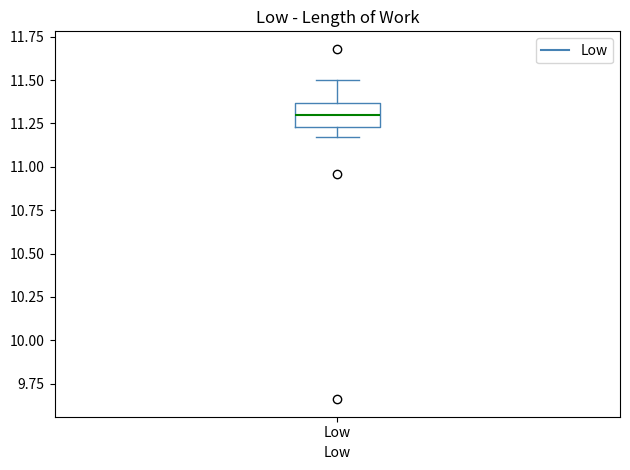

Where does the upper whisker of the box for Low end on the y-axis? The values are not printed on the chart, so give them approximately, as read against the axis.

11.50